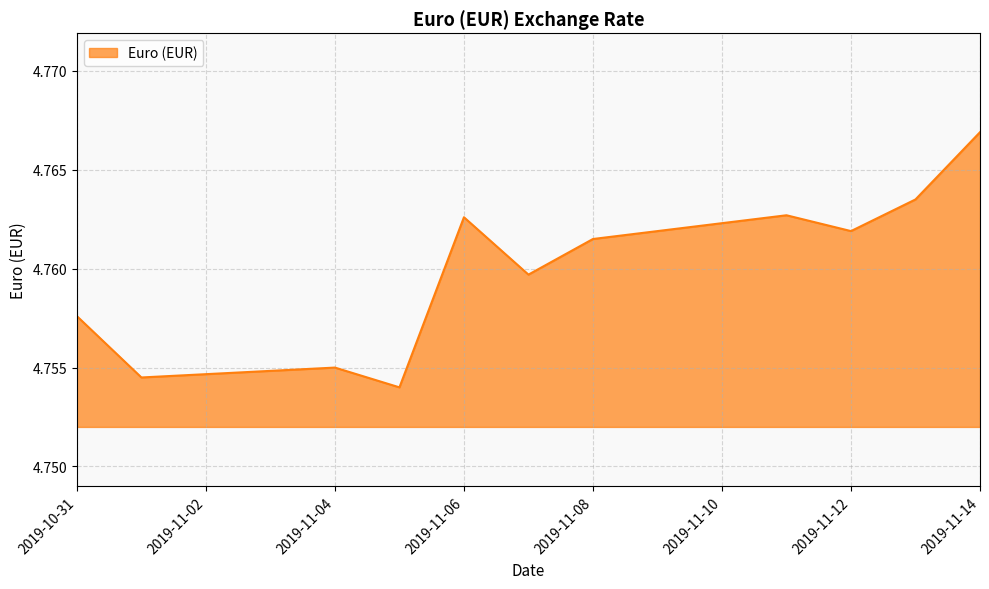

How many values are between 4 and 5?

11